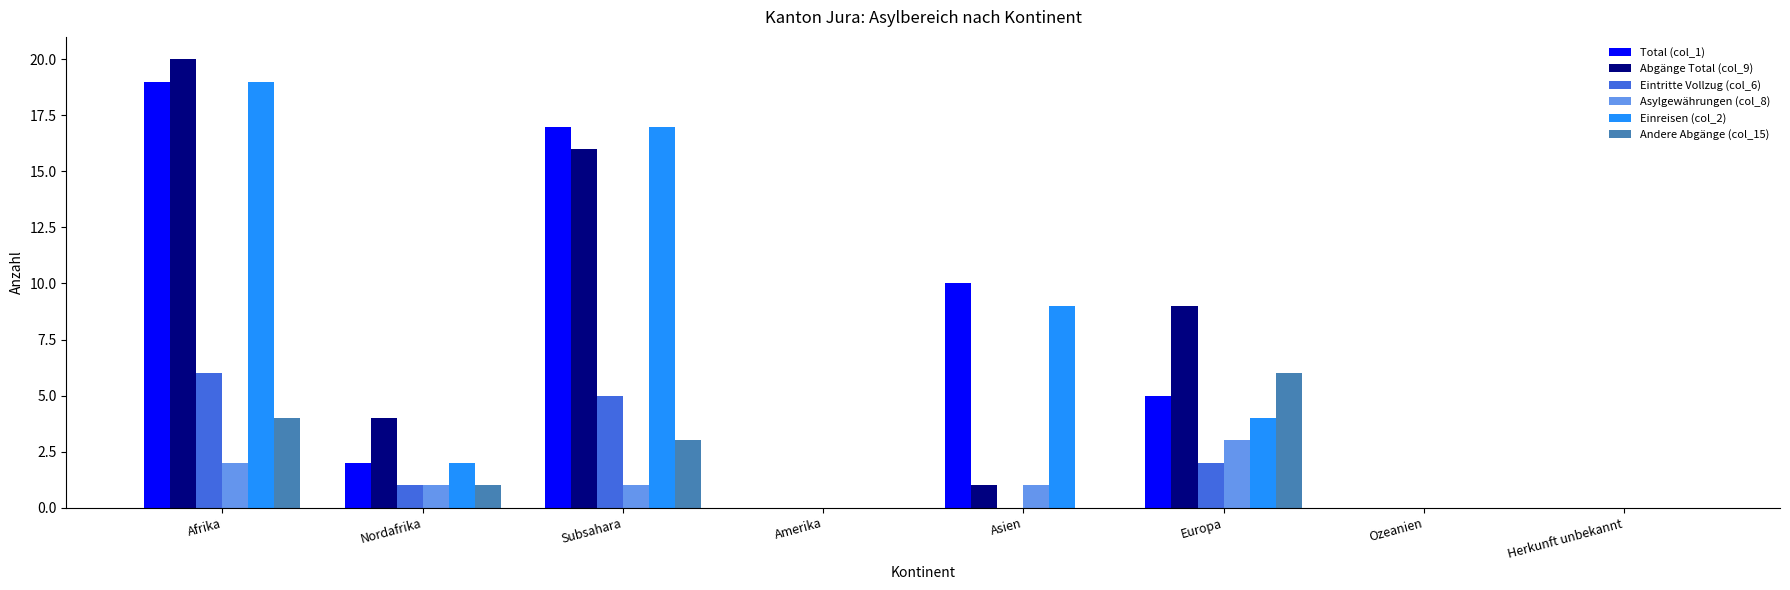

Is the value of Eintritte Vollzug (col_6) at Nordafrika greater than the value of Total (col_1) at Asien?

No